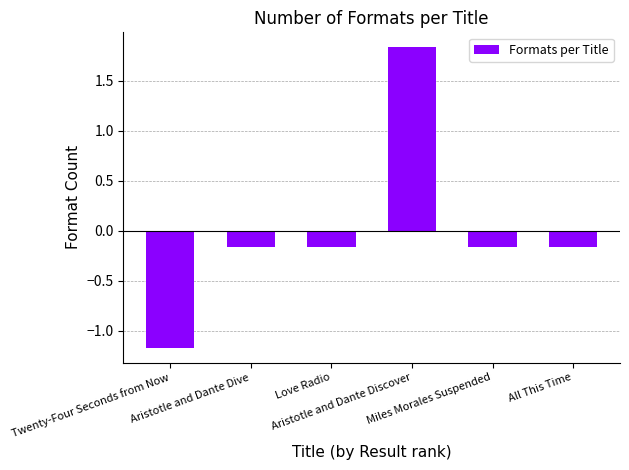

Which label corresponds to the smallest value in the chart?

Twenty-Four Seconds from Now